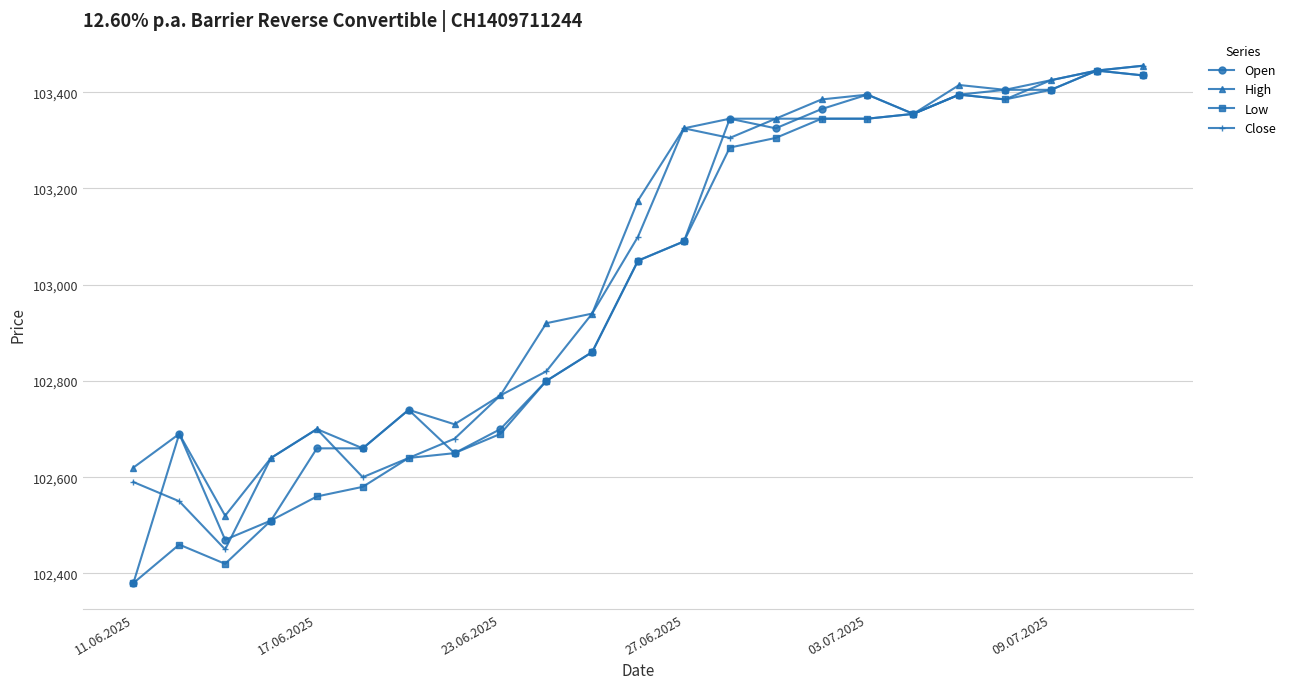

How many lines are shown in the chart?

4